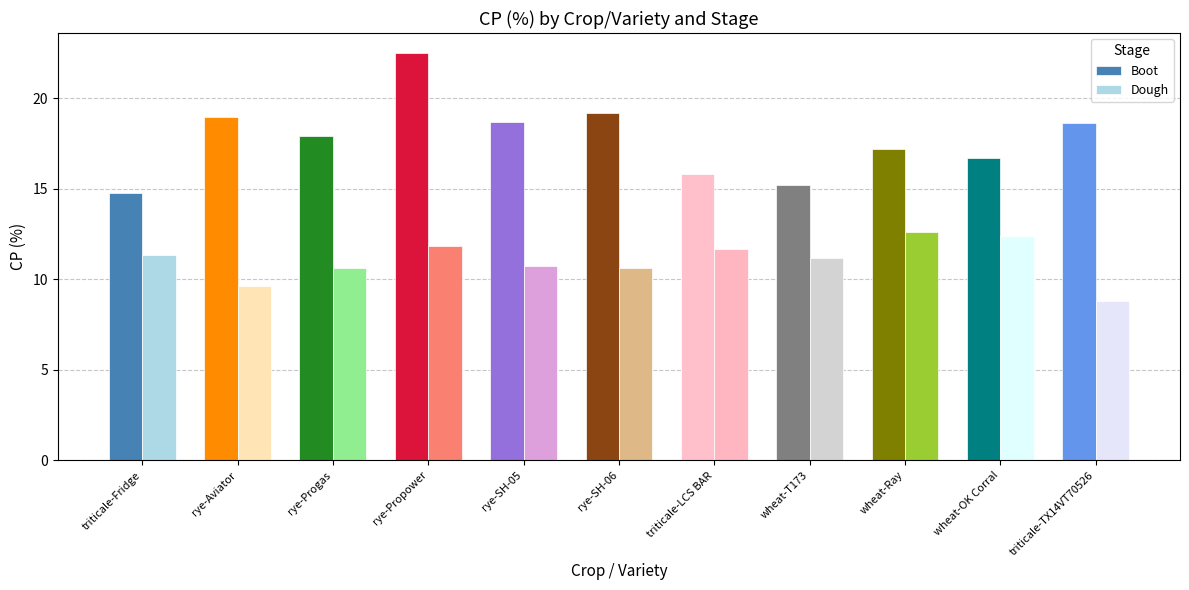

Which series has the widest spread of values?

Boot